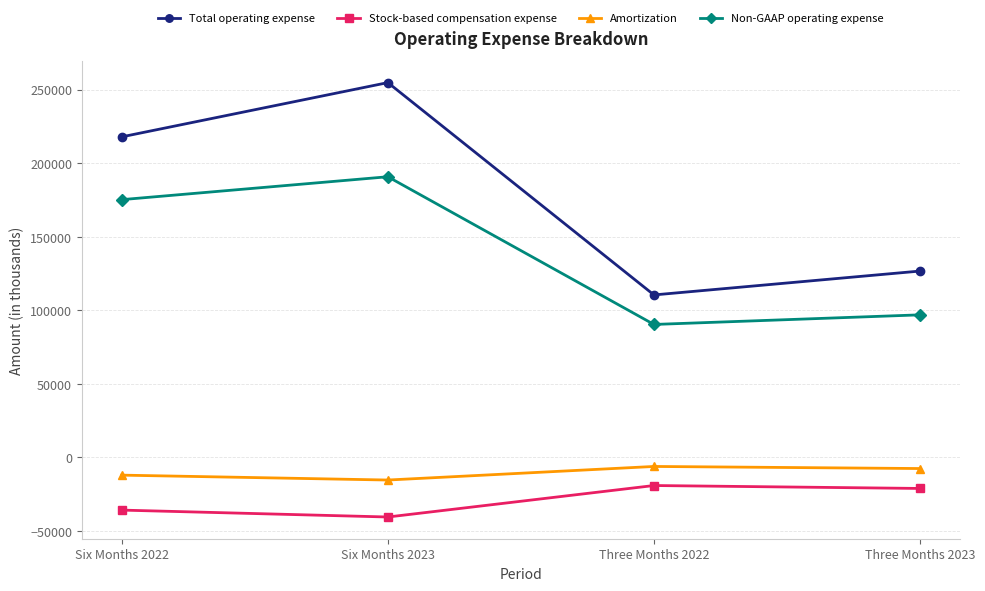

True or false: Total operating expense and Stock-based compensation expense cross at least once.

False